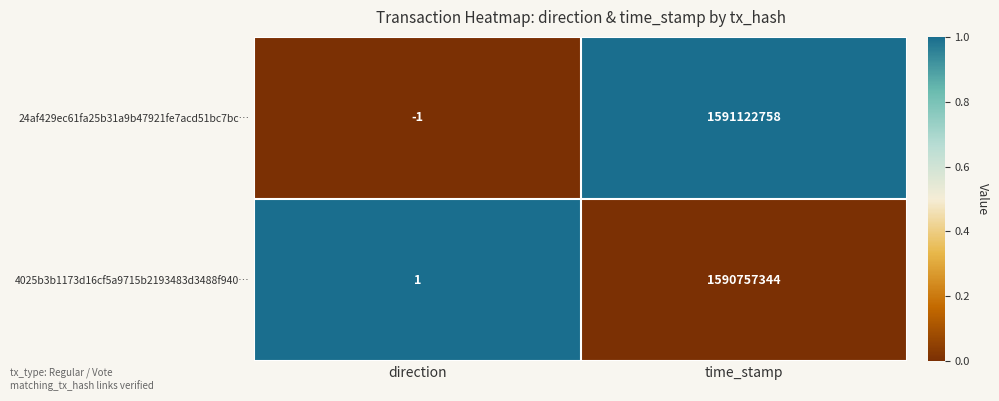

What is the total value across all series at time_stamp?

3181880102